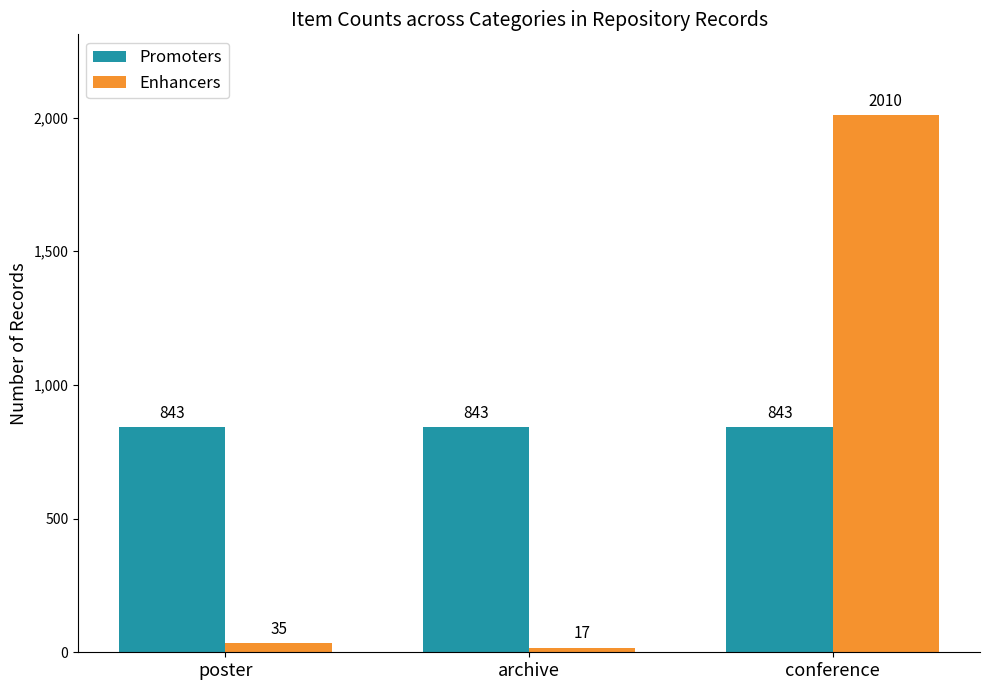

What is the sum of the Enhancers values at poster and conference?

2045